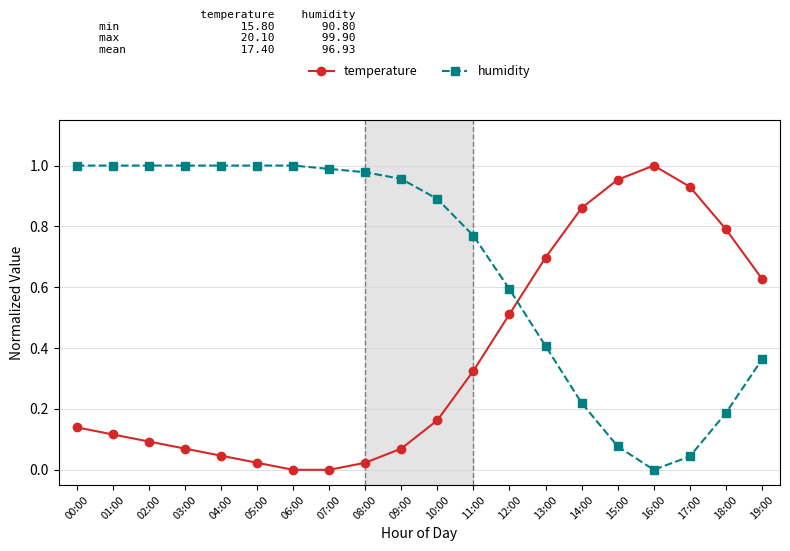

How many times do temperature and humidity cross each other?

1